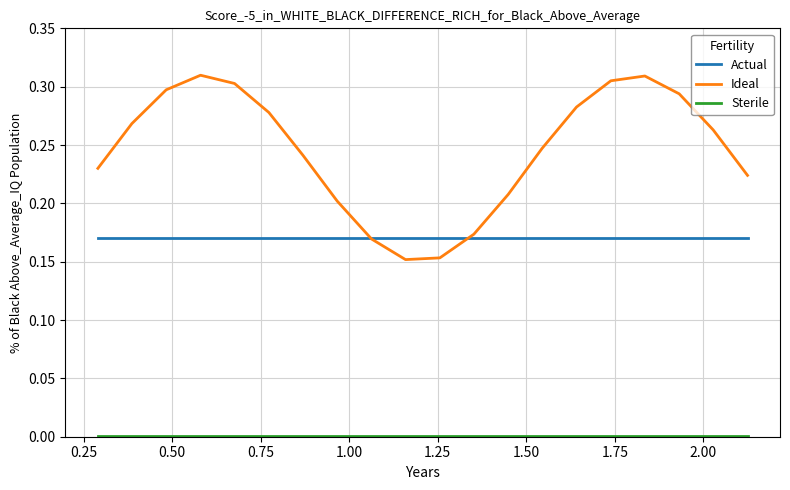

Which series has the largest total across all categories?

Ideal